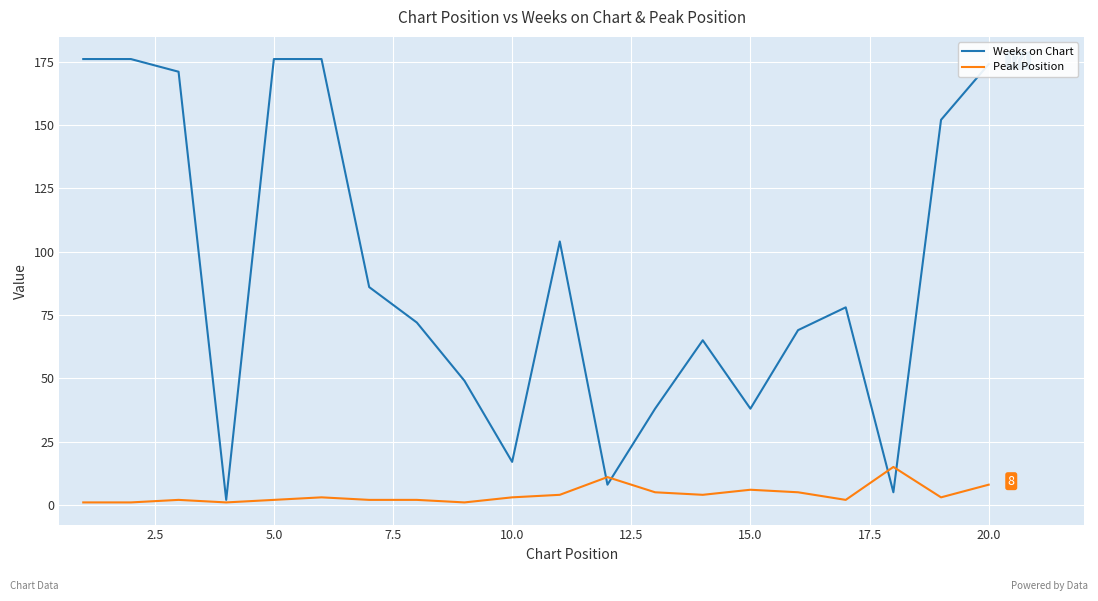

Rank the series by their average value, from lowest to highest.

Peak Position, Weeks on Chart